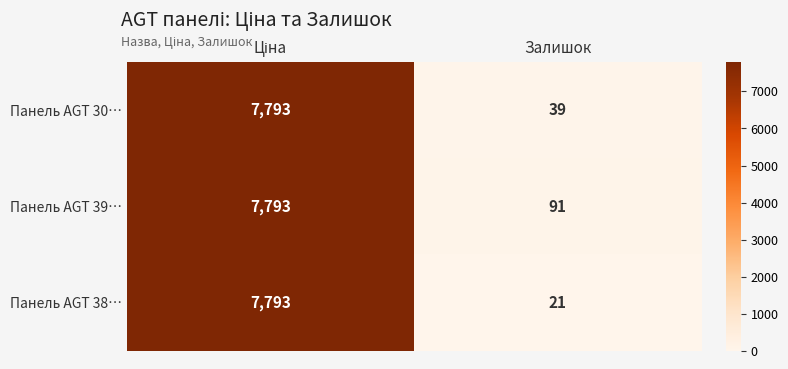

At Залишок, list the series in order from largest to smallest.

Панель AGT 39…, Панель AGT 30…, Панель AGT 38…